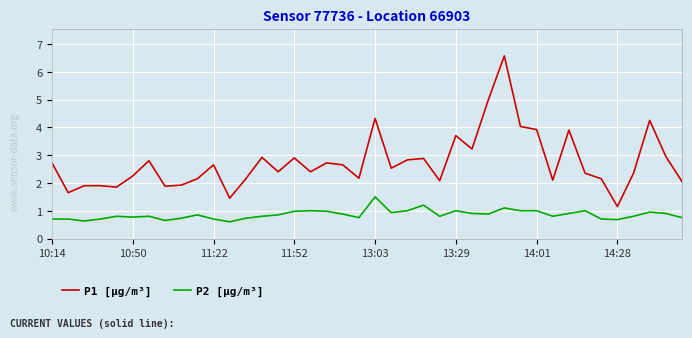

What is the greatest value displayed?

6.6